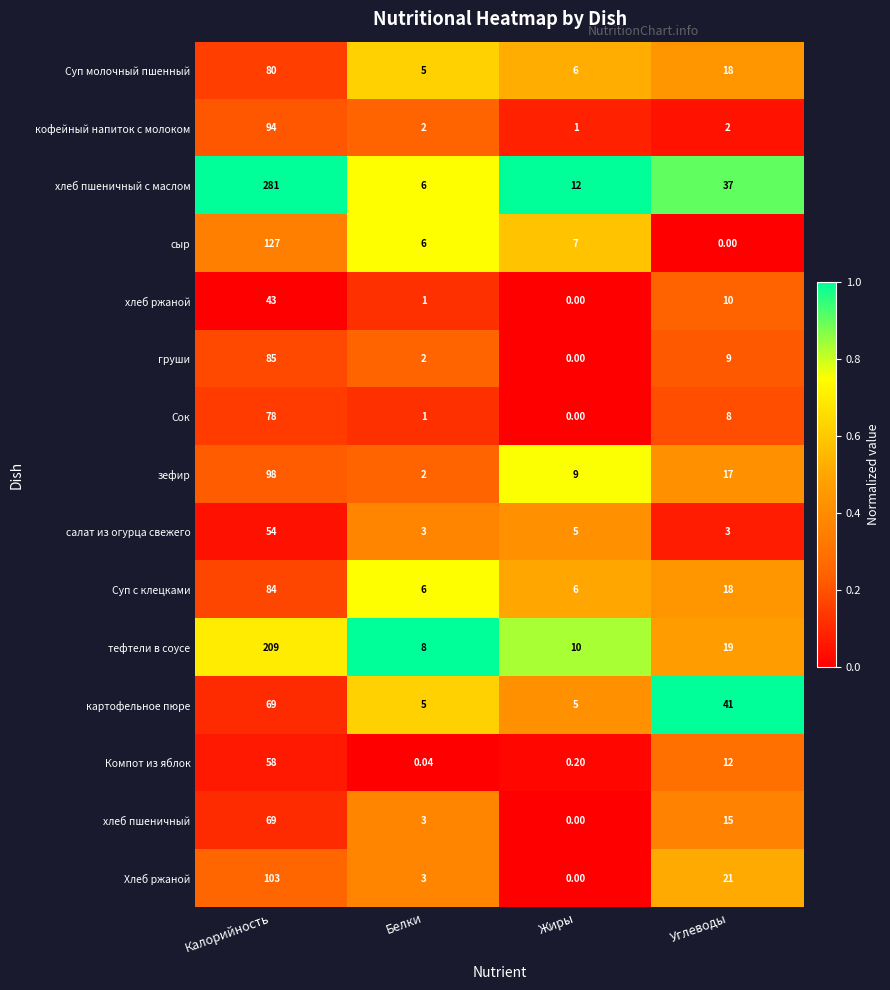

Which series has the largest total across all categories?

хлеб пшеничный с маслом